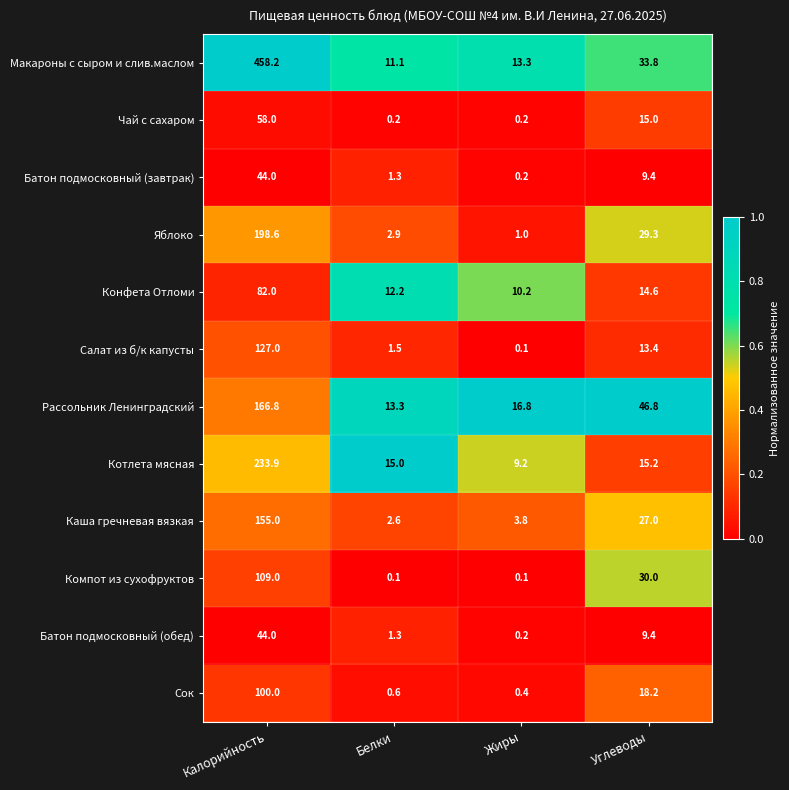

Is the value of Сок at Калорийность greater than the value of Котлета мясная at Жиры?

Yes